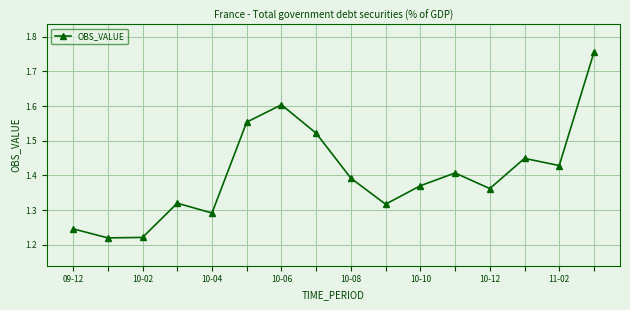

True or false: there are more than 1 points higher than both neighbors.

True